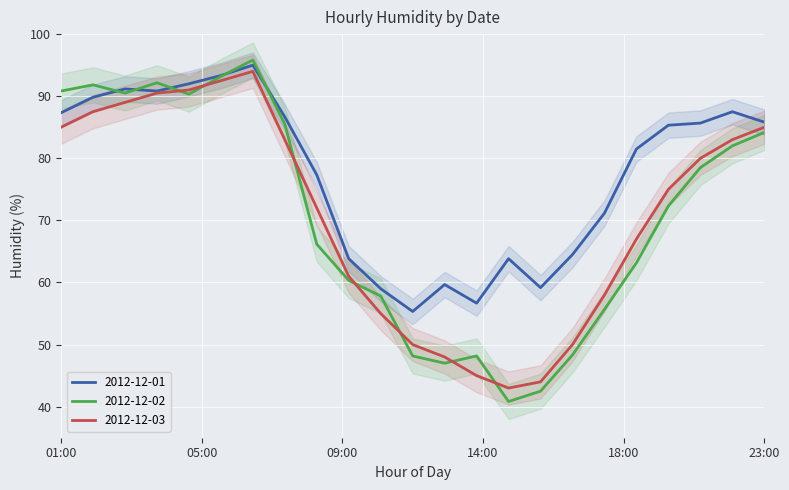

At how many categories does at least one series exceed 84?

12